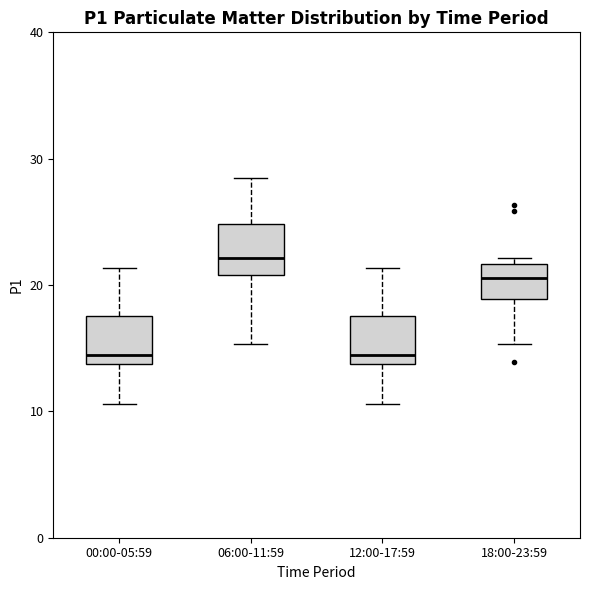

Which box's median line is the highest?

06:00-11:59